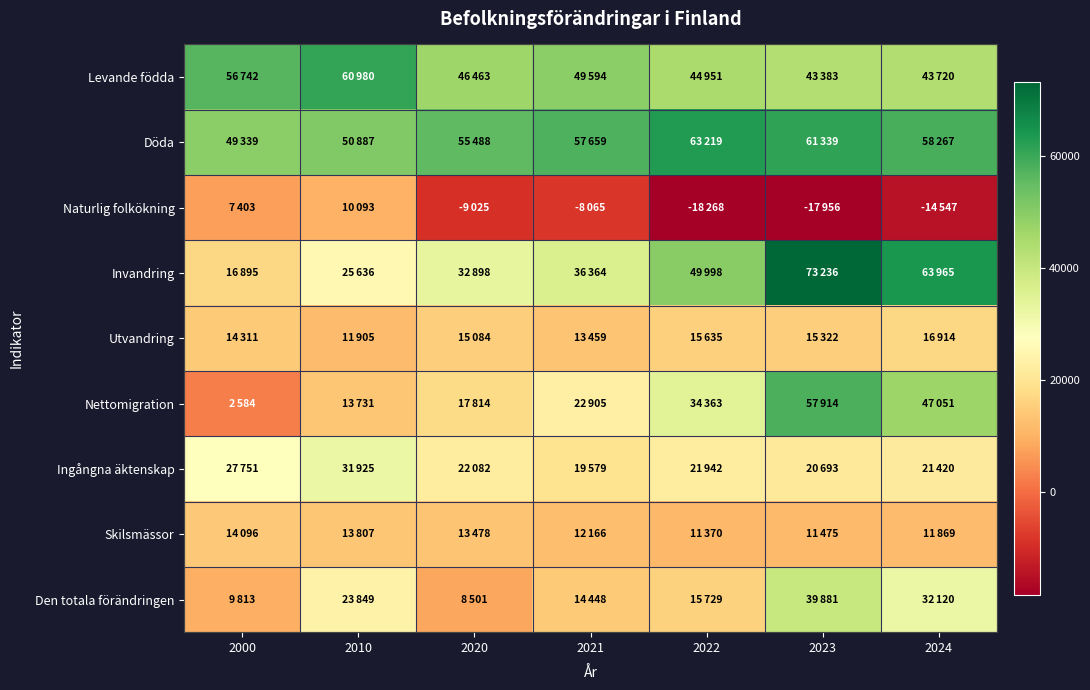

List the series in order of their peak value, highest first.

Invandring, Döda, Levande födda, Nettomigration, Den totala förändringen, Ingångna äktenskap, Utvandring, Skilsmässor, Naturlig folkökning